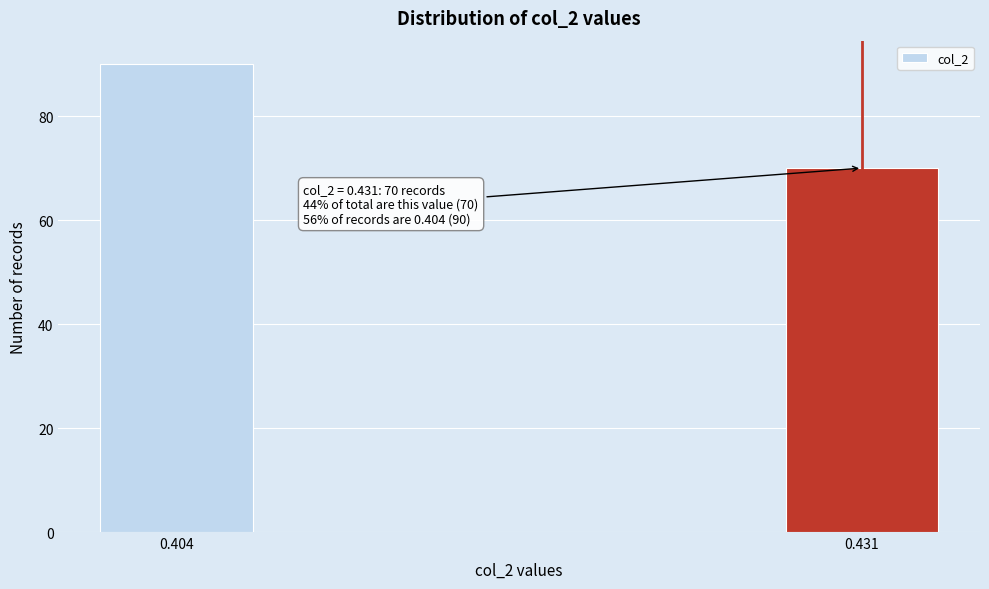

Reading left to right, transcribe all the data shown in this chart.

0.404=90	0.431=70